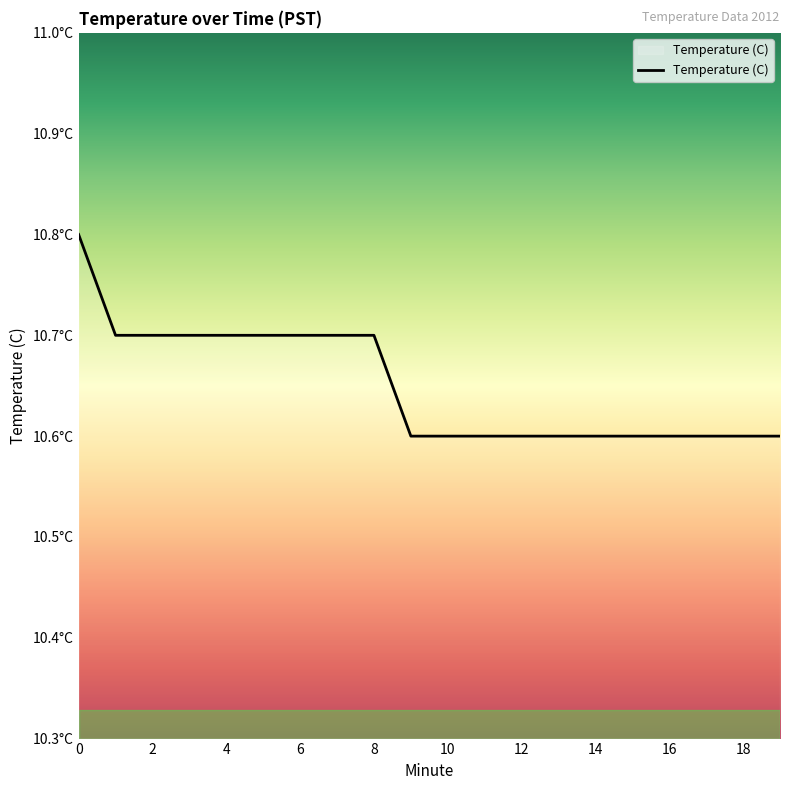

Rank the categories by value from lowest to highest.

9, 10, 11, 12, 13, 14, 15, 16, 17, 18, 19, 1, 2, 3, 4, 5, 6, 7, 8, 0